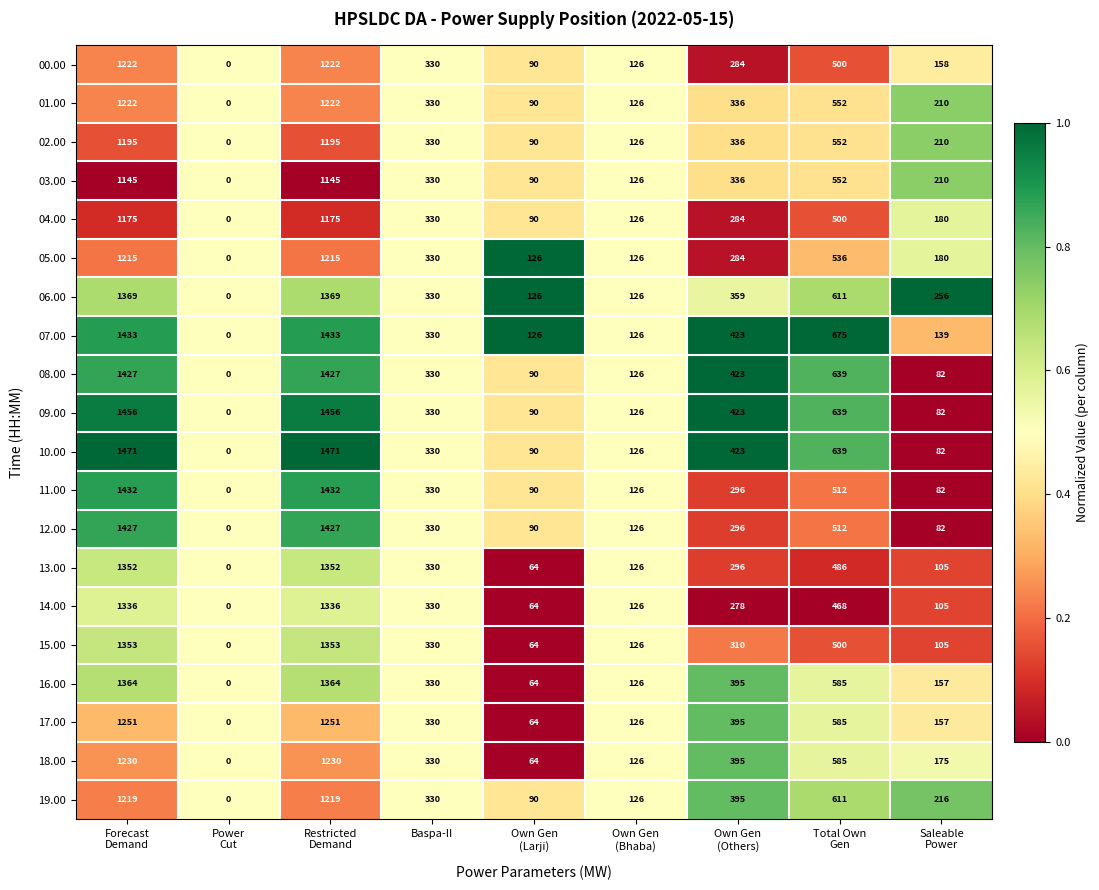

Which category has the lowest value across all series?

Power
Cut